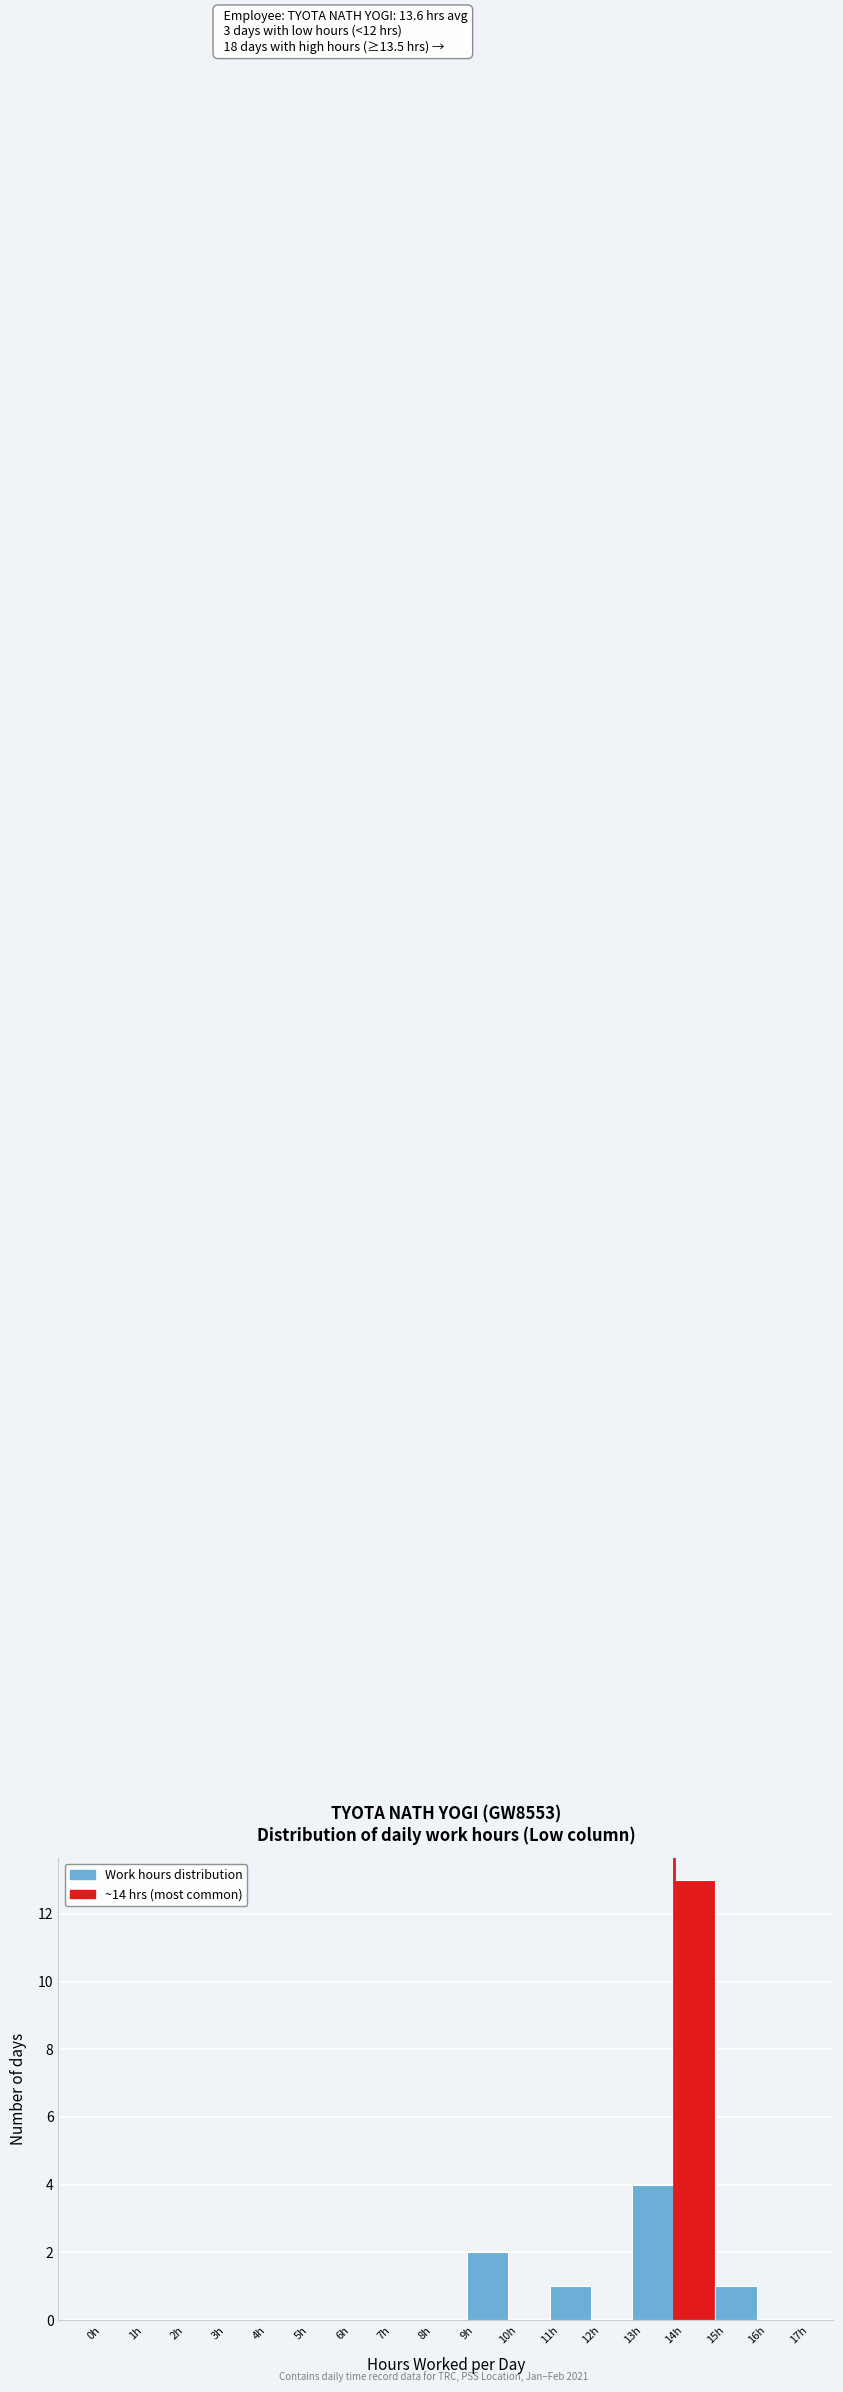

Which range on the x-axis has the tallest bar?

14 to 15